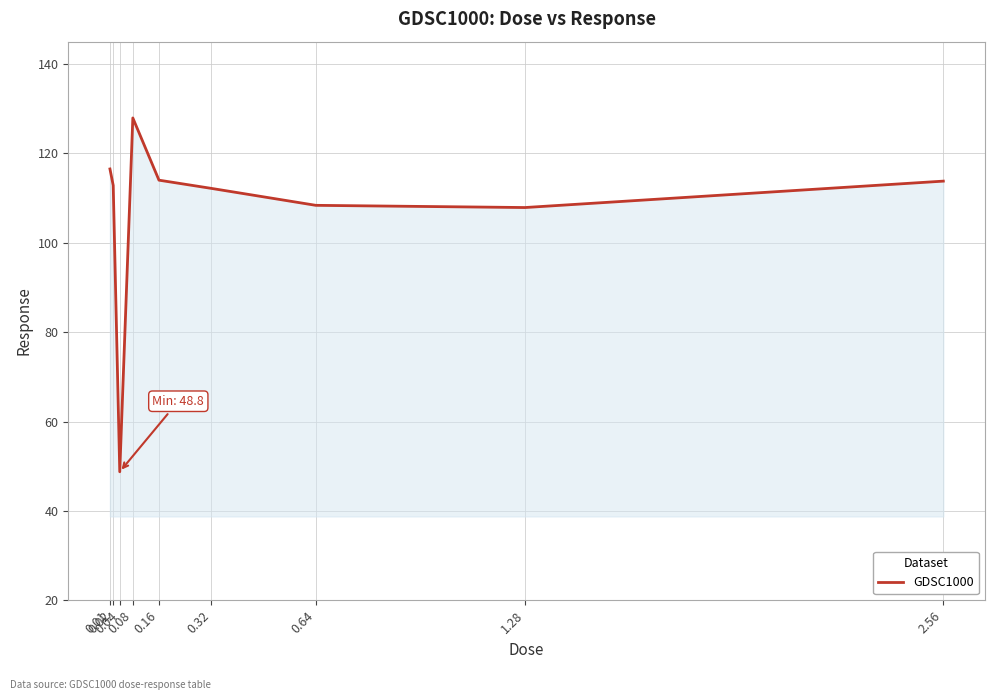

What is the greatest value displayed?

127.9